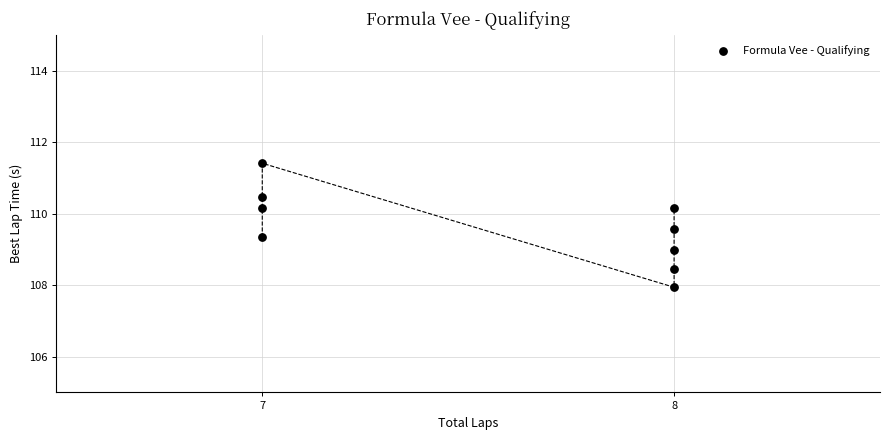

What is the average X value?

7.6